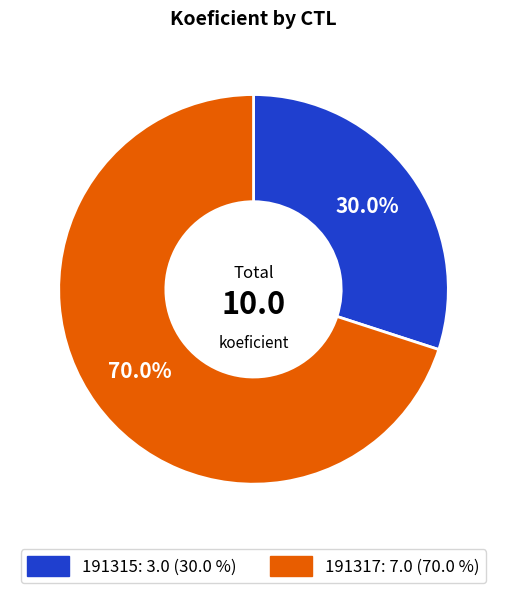

Do 191315 and 191317 together represent more than half of the pie?

Yes